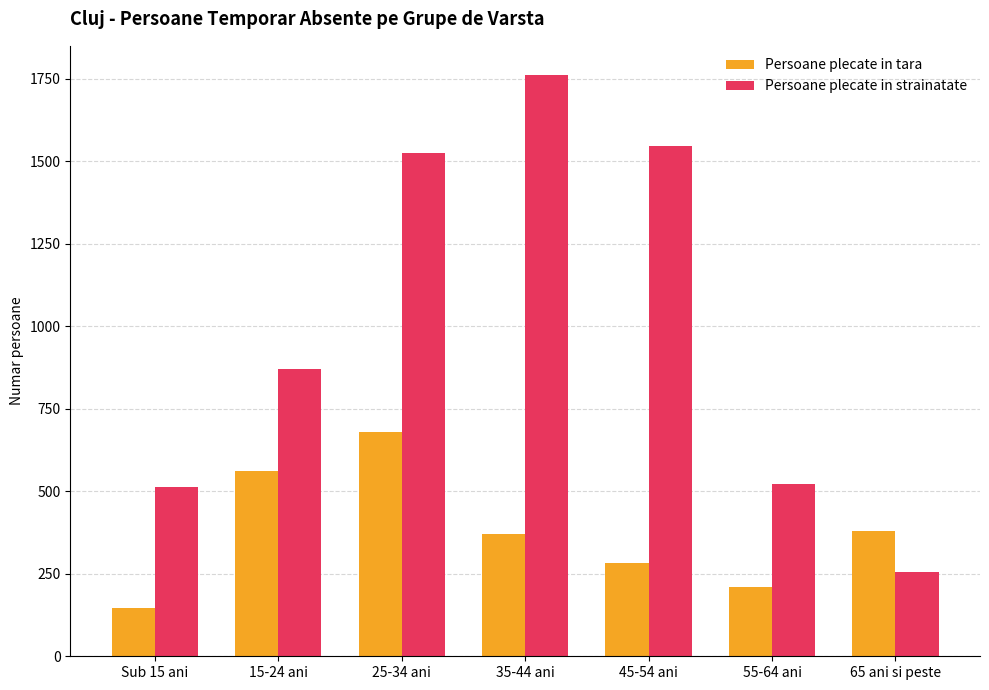

Which category has the lowest value across all series?

Sub 15 ani